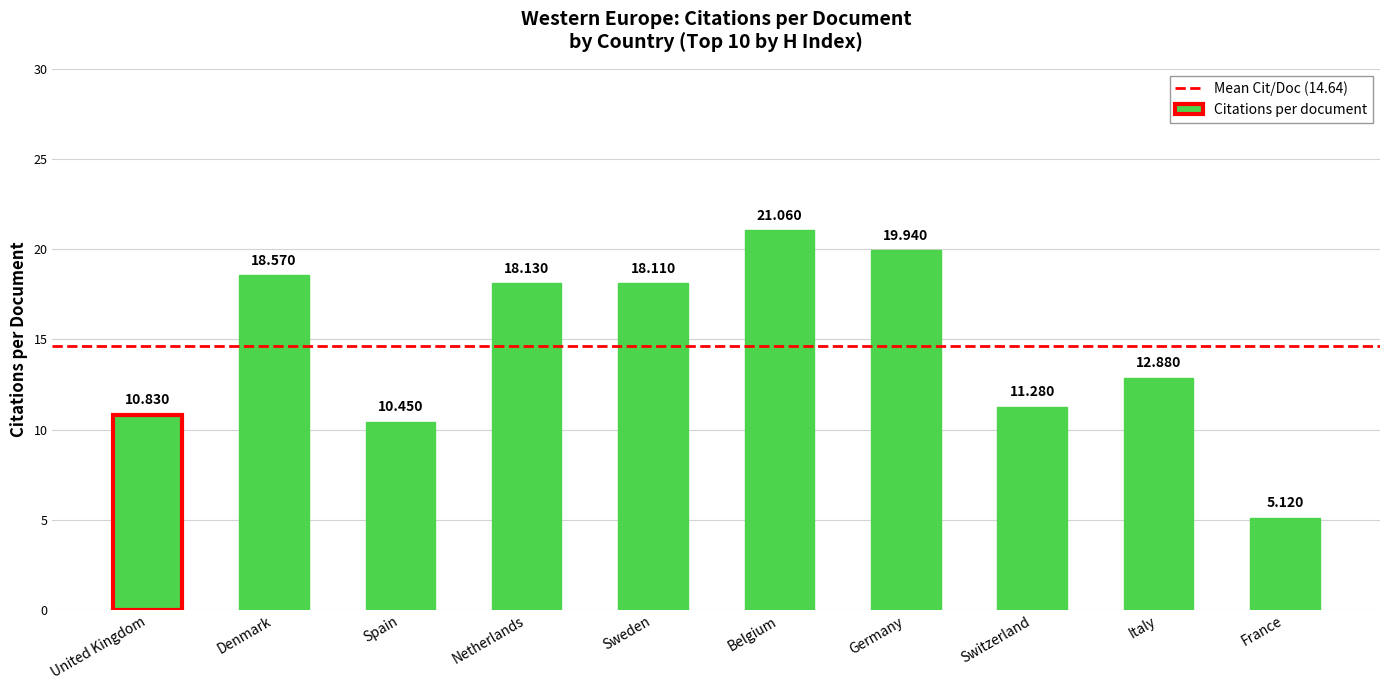

Which has a higher value, United Kingdom or Spain?

United Kingdom